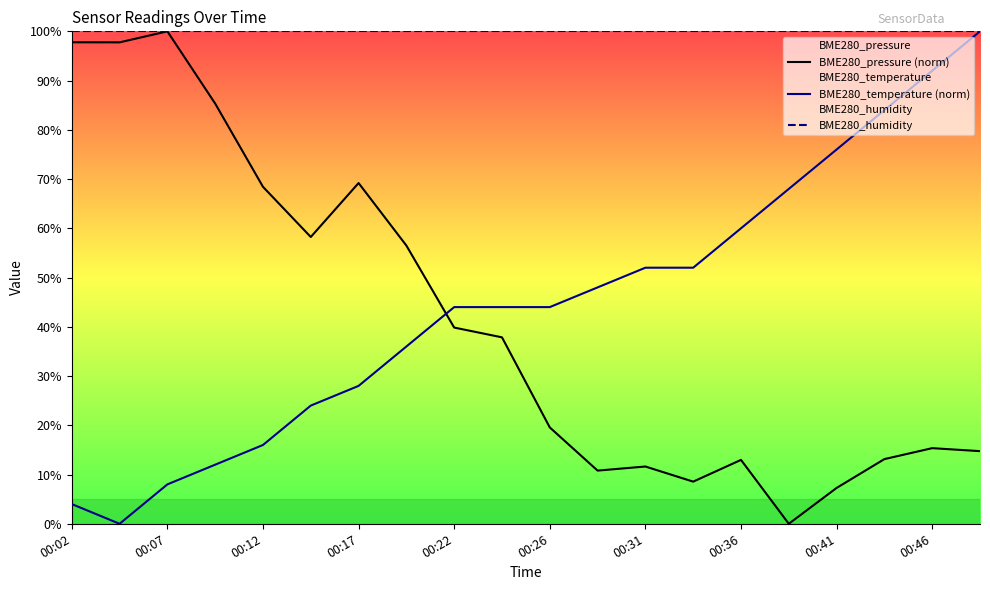

Is it true that BME280_humidity equals 52.2 at 00:36?

False